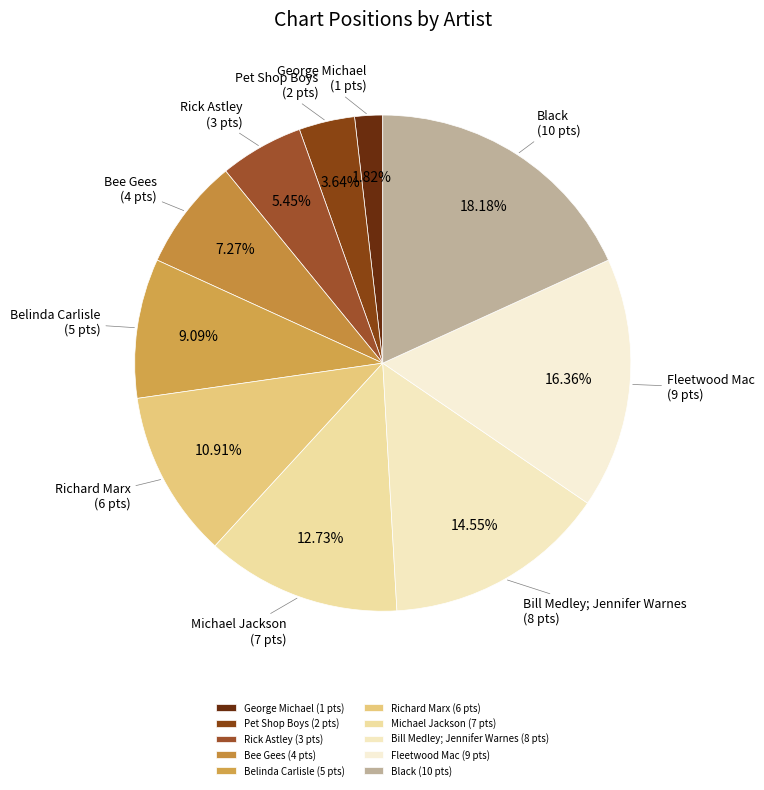

To the nearest percent, what portion does Belinda Carlisle represent?

9%